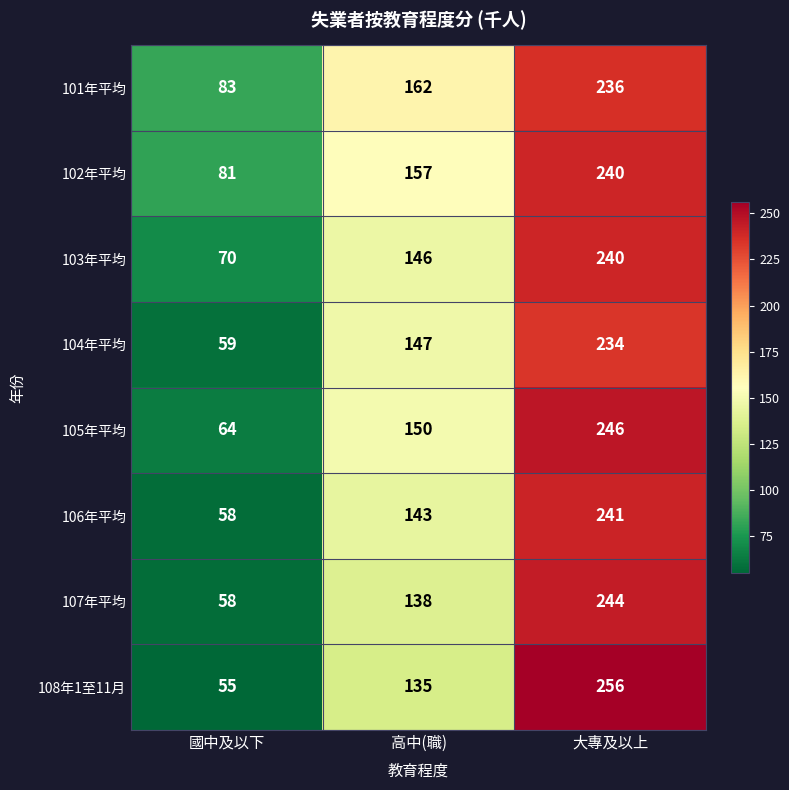

The 108年1至11月 series shows 236 at 高中(職). True or false?

False